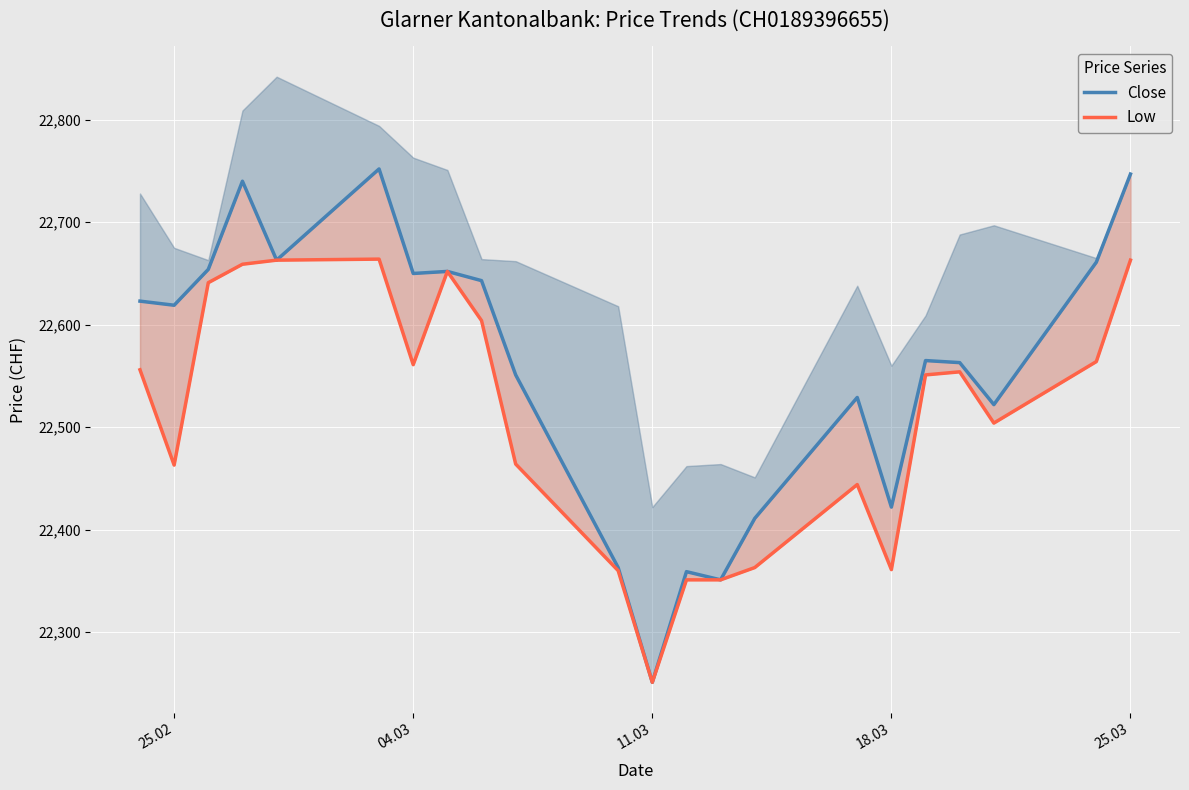

The Low series shows 39018 at 14. True or false?

False